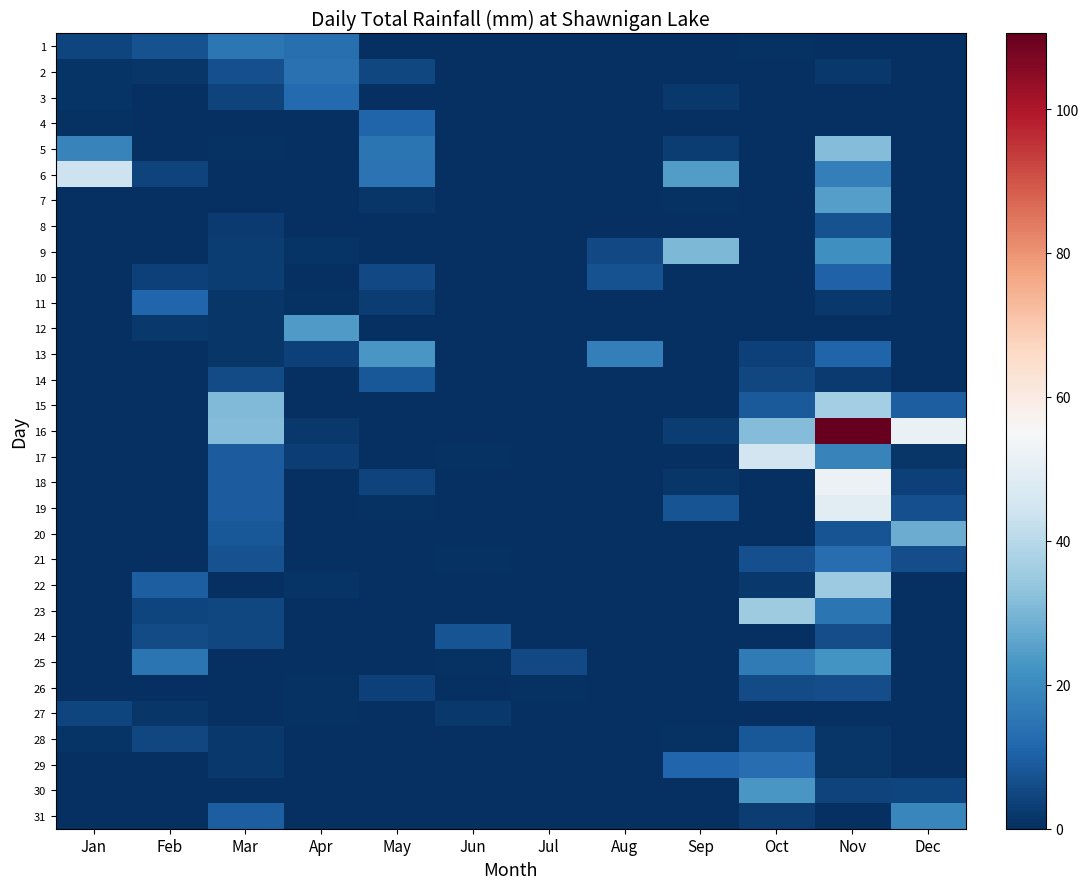

What is the total value across all series at Oct?

208.5